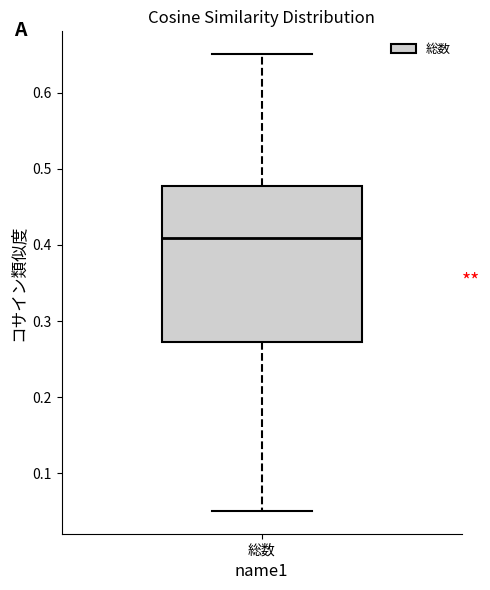

Transcribe this box plot: give where the median line is, the range the box spans, and where the two whiskers end, as read against the y-axis. The values are not printed on the chart, so give them approximately, as read against the axis.

median 0.41, box 0.27 to 0.48, whiskers 0.05 to 0.65